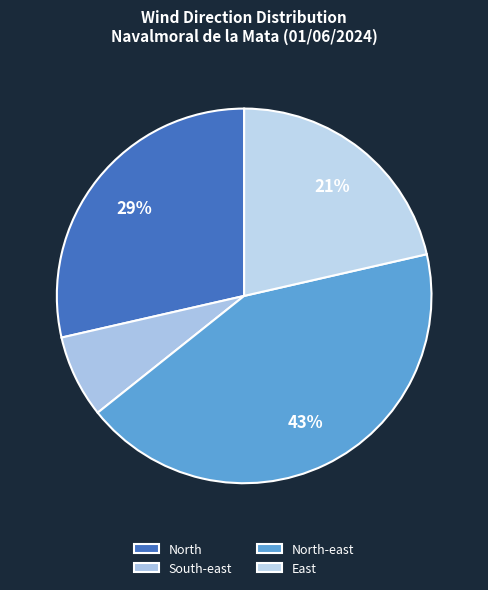

Do East and North-east together represent more than half of the pie?

Yes